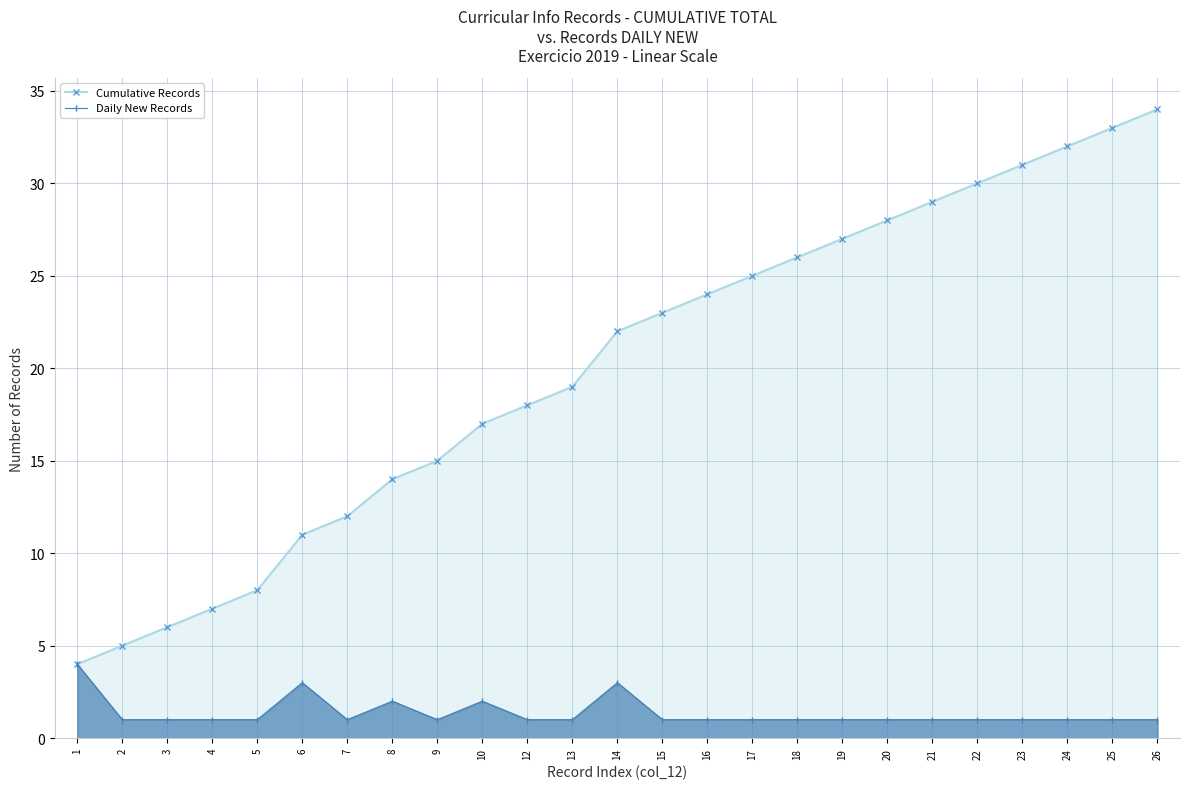

What value does the Cumulative Records series have at 13?

19